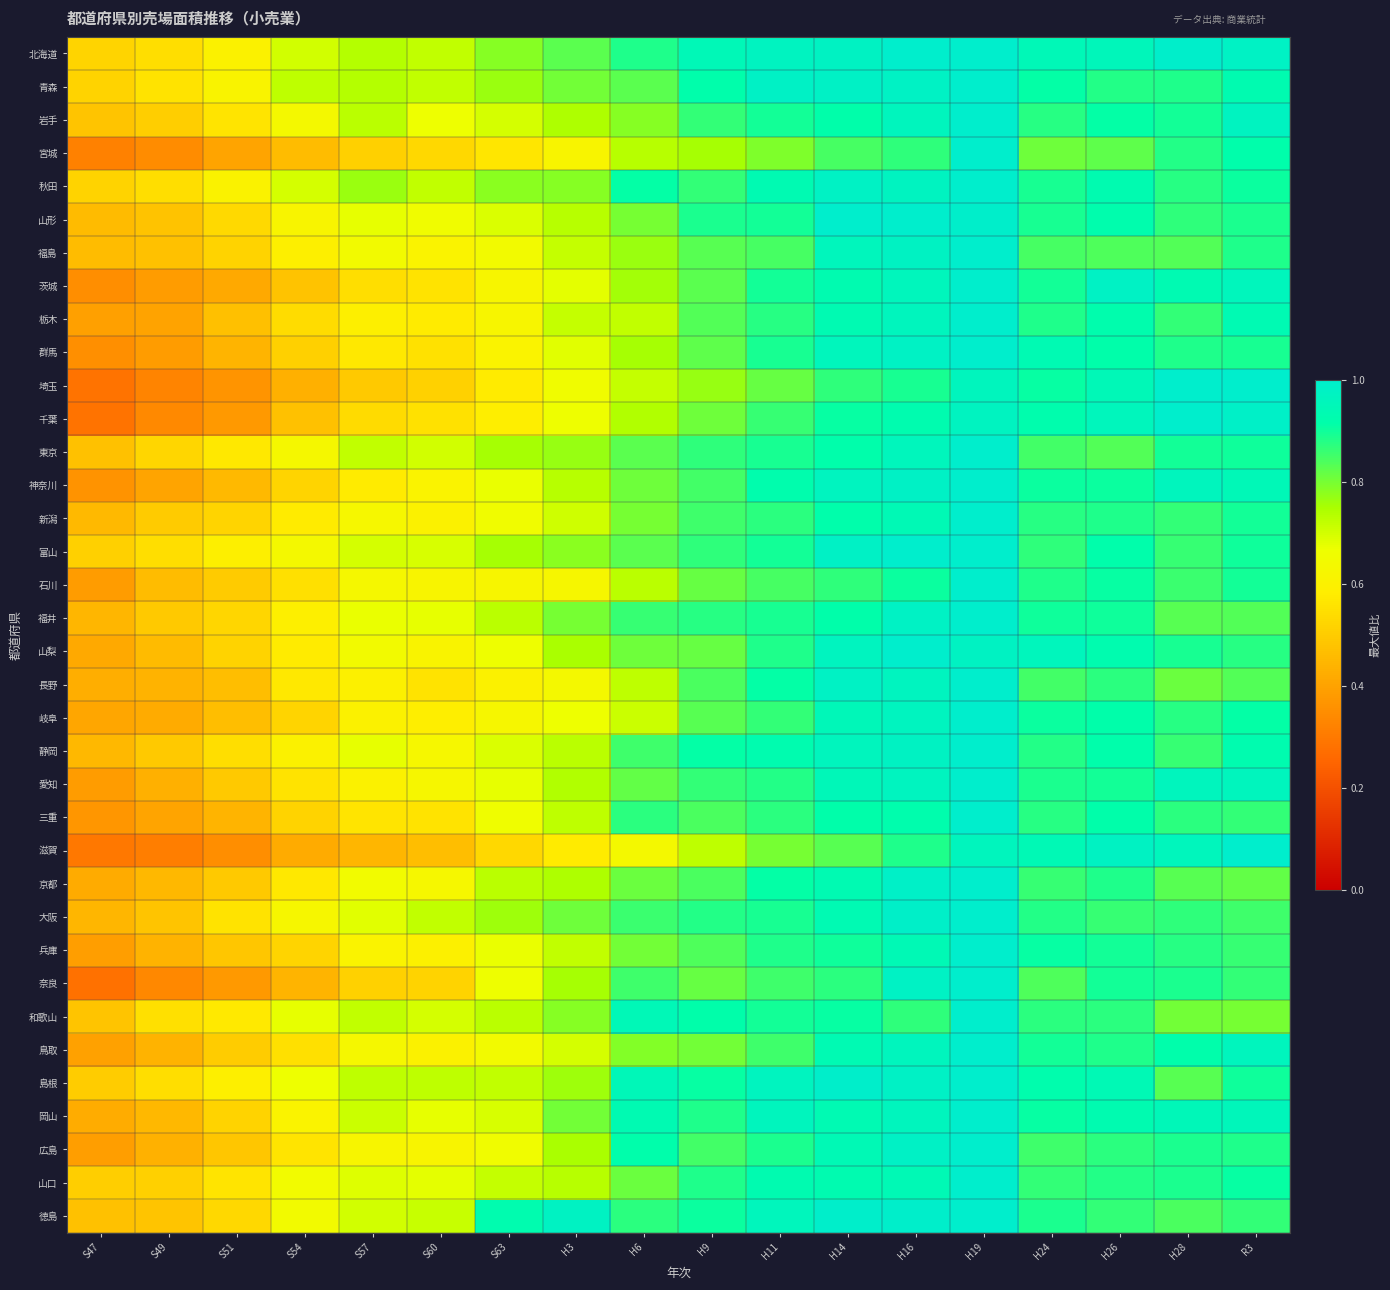

Rank the series at S49 from lowest to highest value.

滋賀, 埼玉, 奈良, 千葉, 宮城, 茨城, 群馬, 栃木, 神奈川, 三重, 岐阜, 愛知, 広島, 鳥取, 兵庫, 長野, 京都, 岡山, 山梨, 石川, 福島, 山形, 徳島, 大阪, 福井, 静岡, 新潟, 岩手, 山口, 東京, 島根, 秋田, 北海道, 富山, 和歌山, 青森